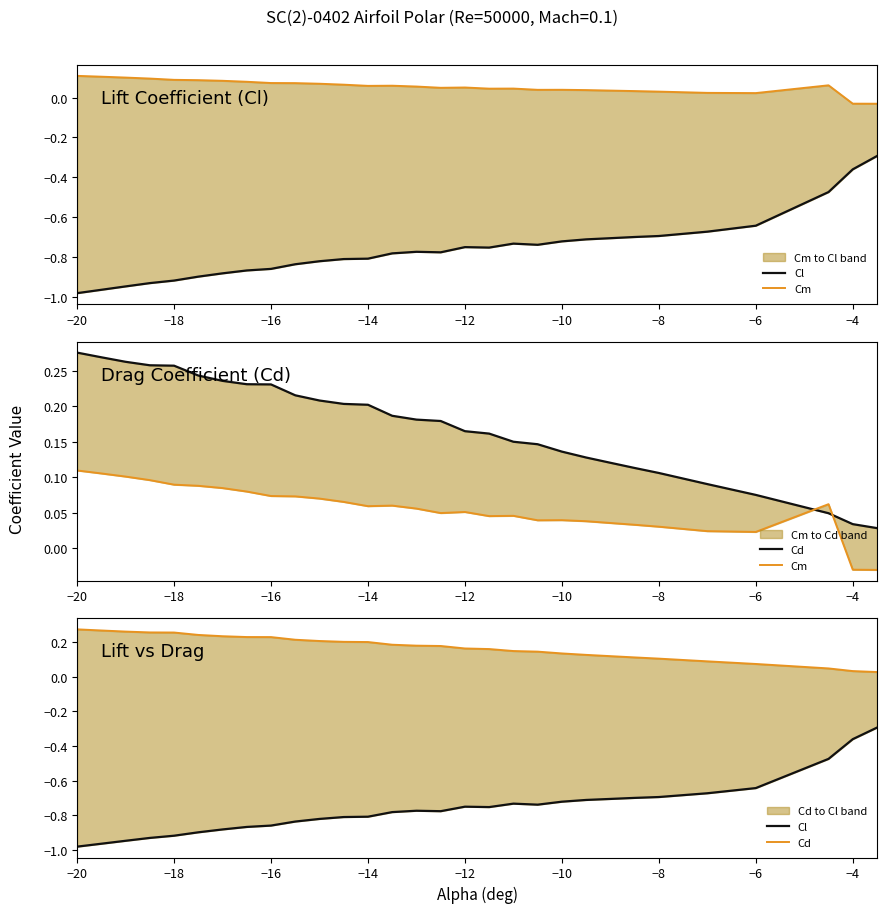

How many categories are shown in the chart?

30